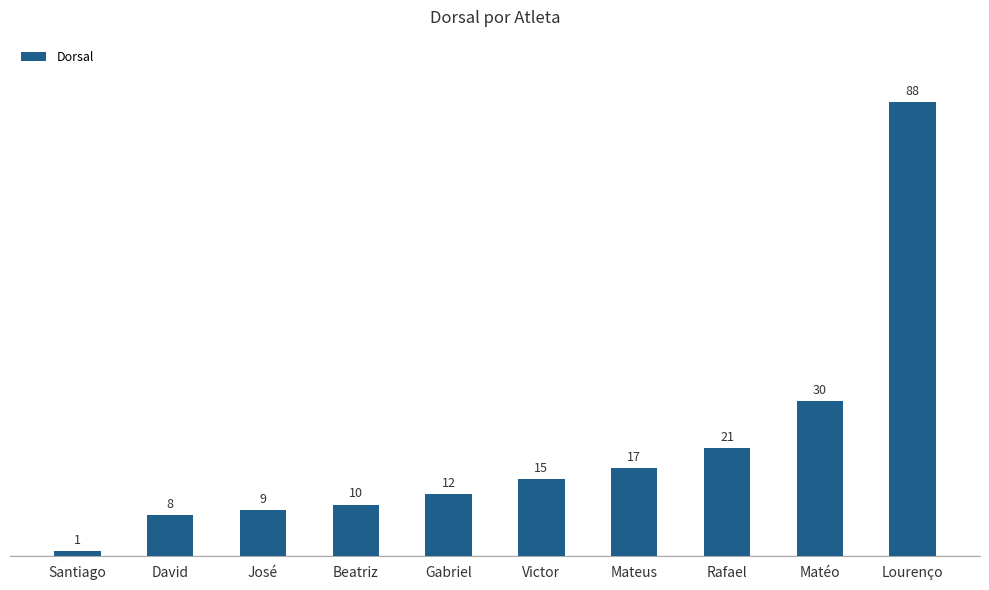

Reading right to left, extract all data points from this chart.

Lourenço=88	Matéo=30	Rafael=21	Mateus=17	Victor=15	Gabriel=12	Beatriz=10	José=9	David=8	Santiago=1